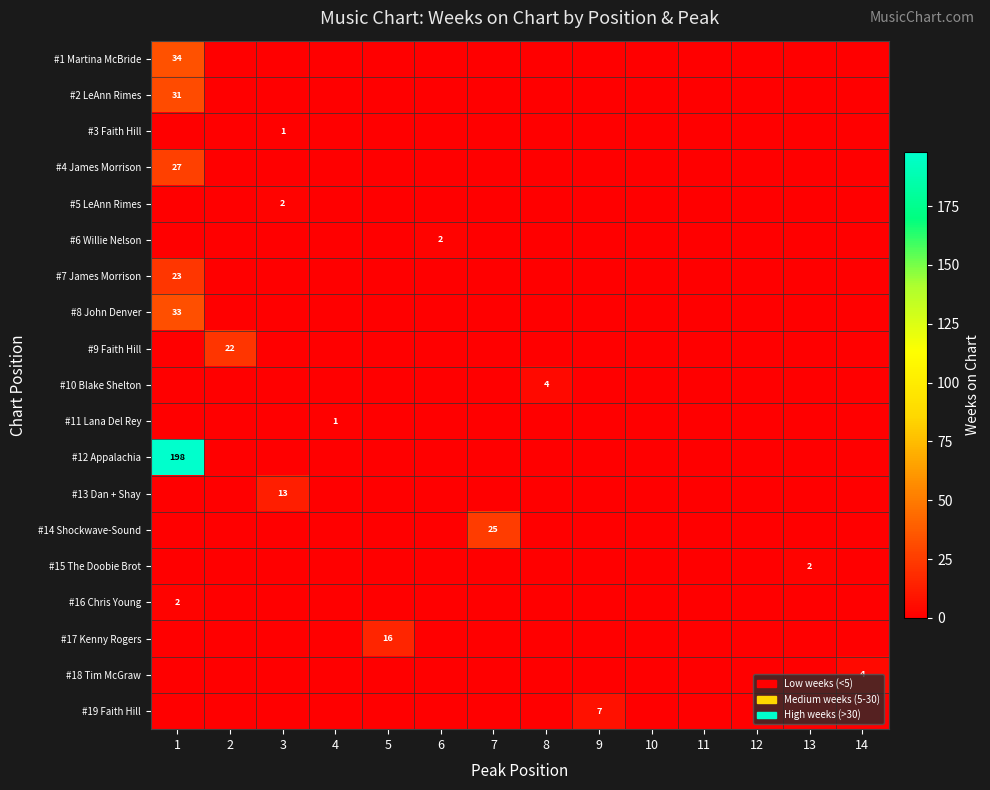

What is the spread (max minus min) of values at 14?

4